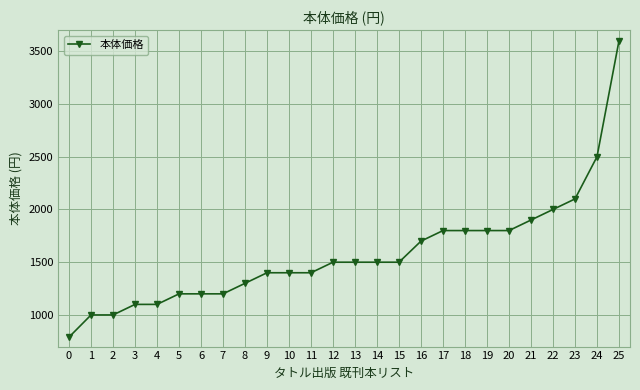

Approximately how many times larger is the value at 23 compared to 8?

1.6